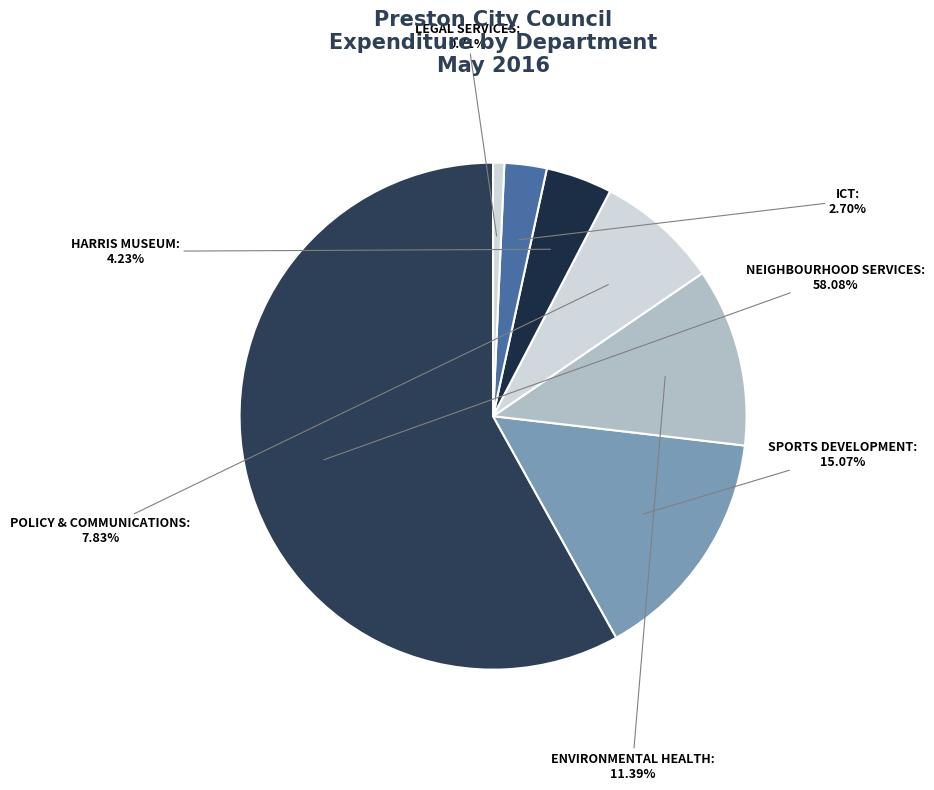

How many segments does this pie chart have?

7